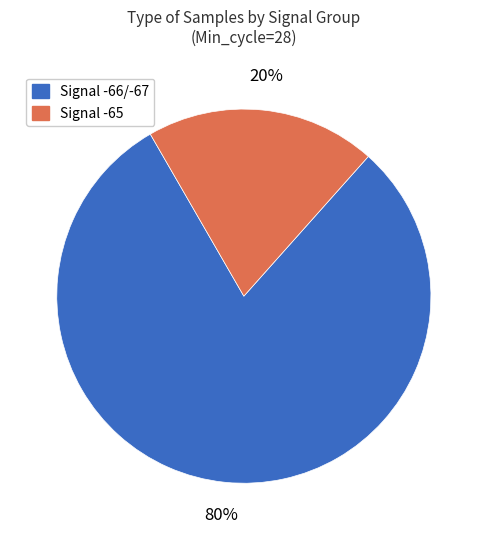

Is the sum of Signal -65 and Signal -66/-67 greater than half?

Yes